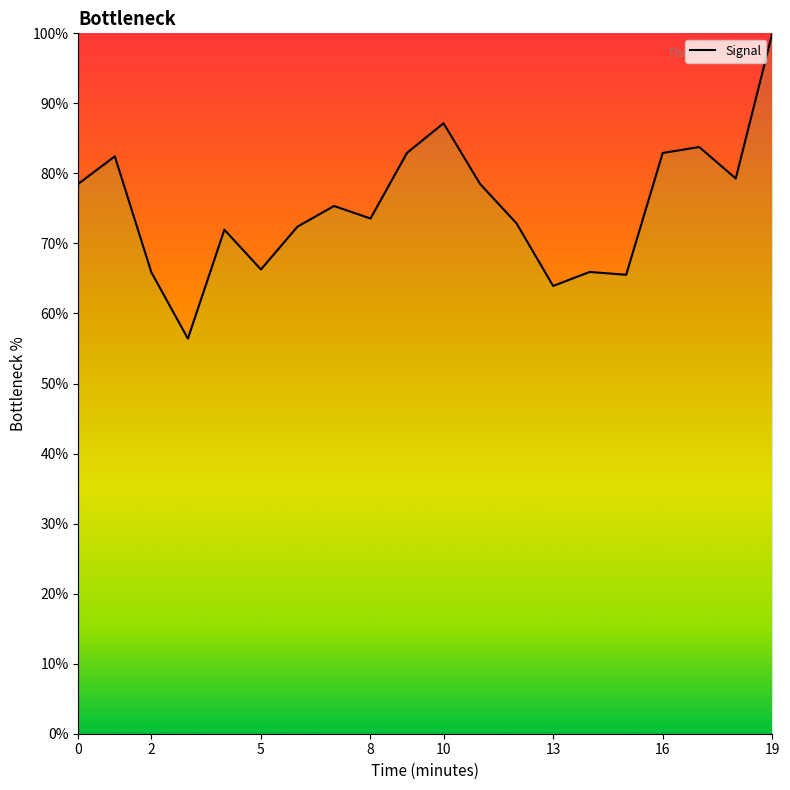

What is the smallest value displayed?

56.4